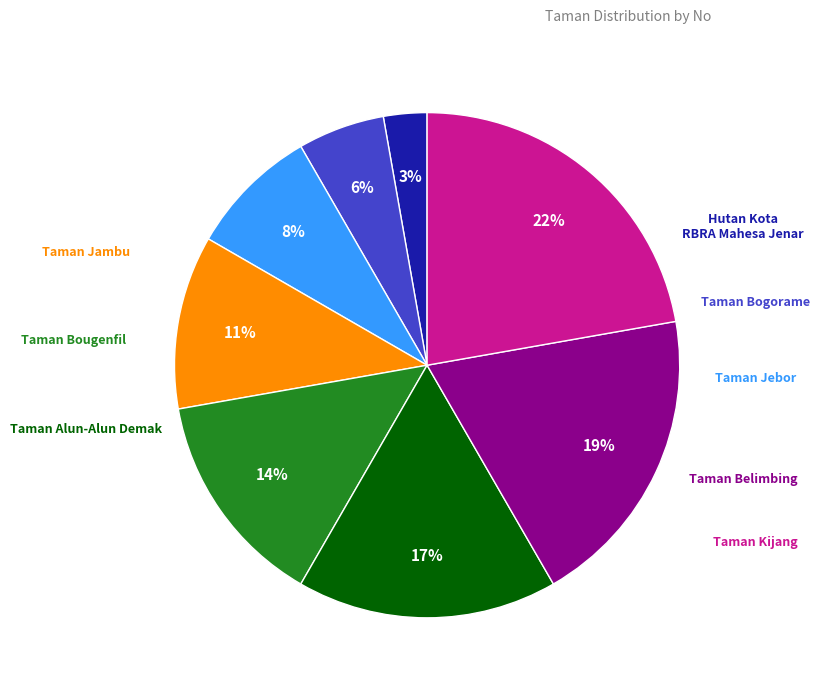

To the nearest percent, what is the difference between the largest and smallest slice percentages?

19%